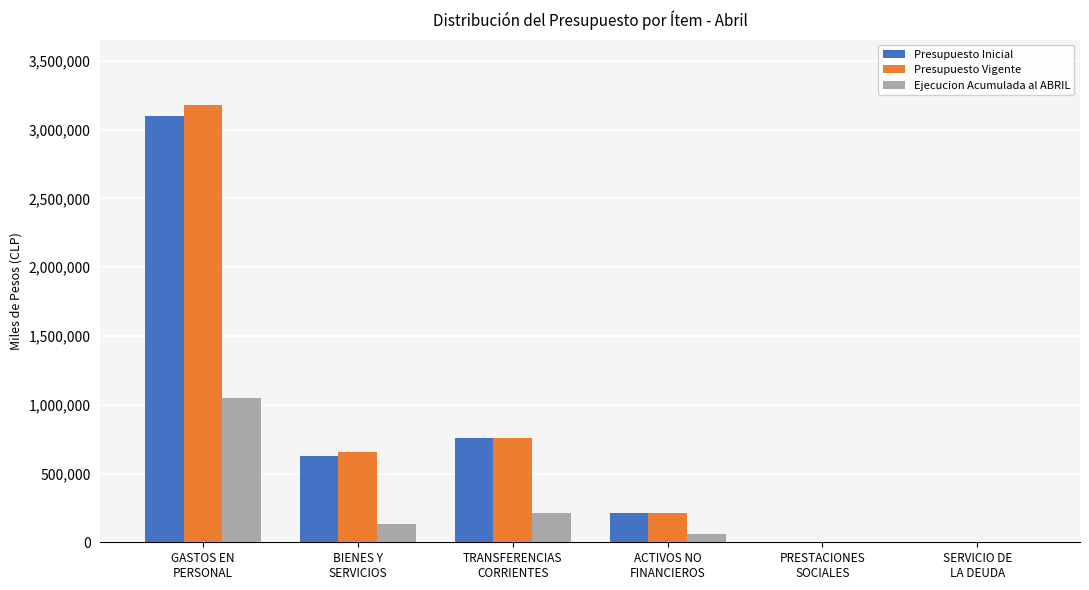

How many data points does each series have?

6